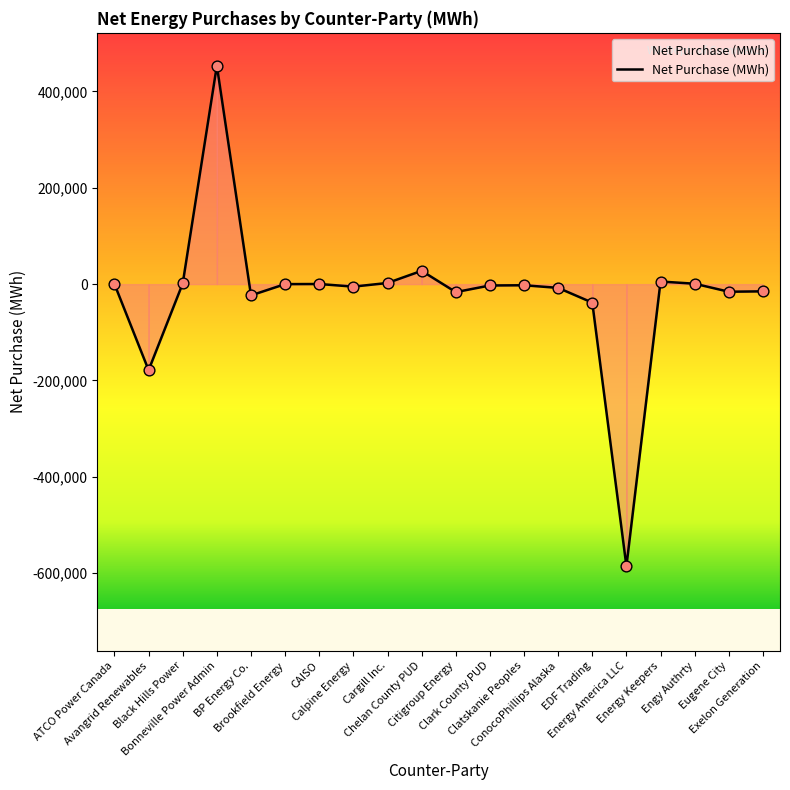

Between Exelon Generation and Energy America LLC, which is larger?

Exelon Generation